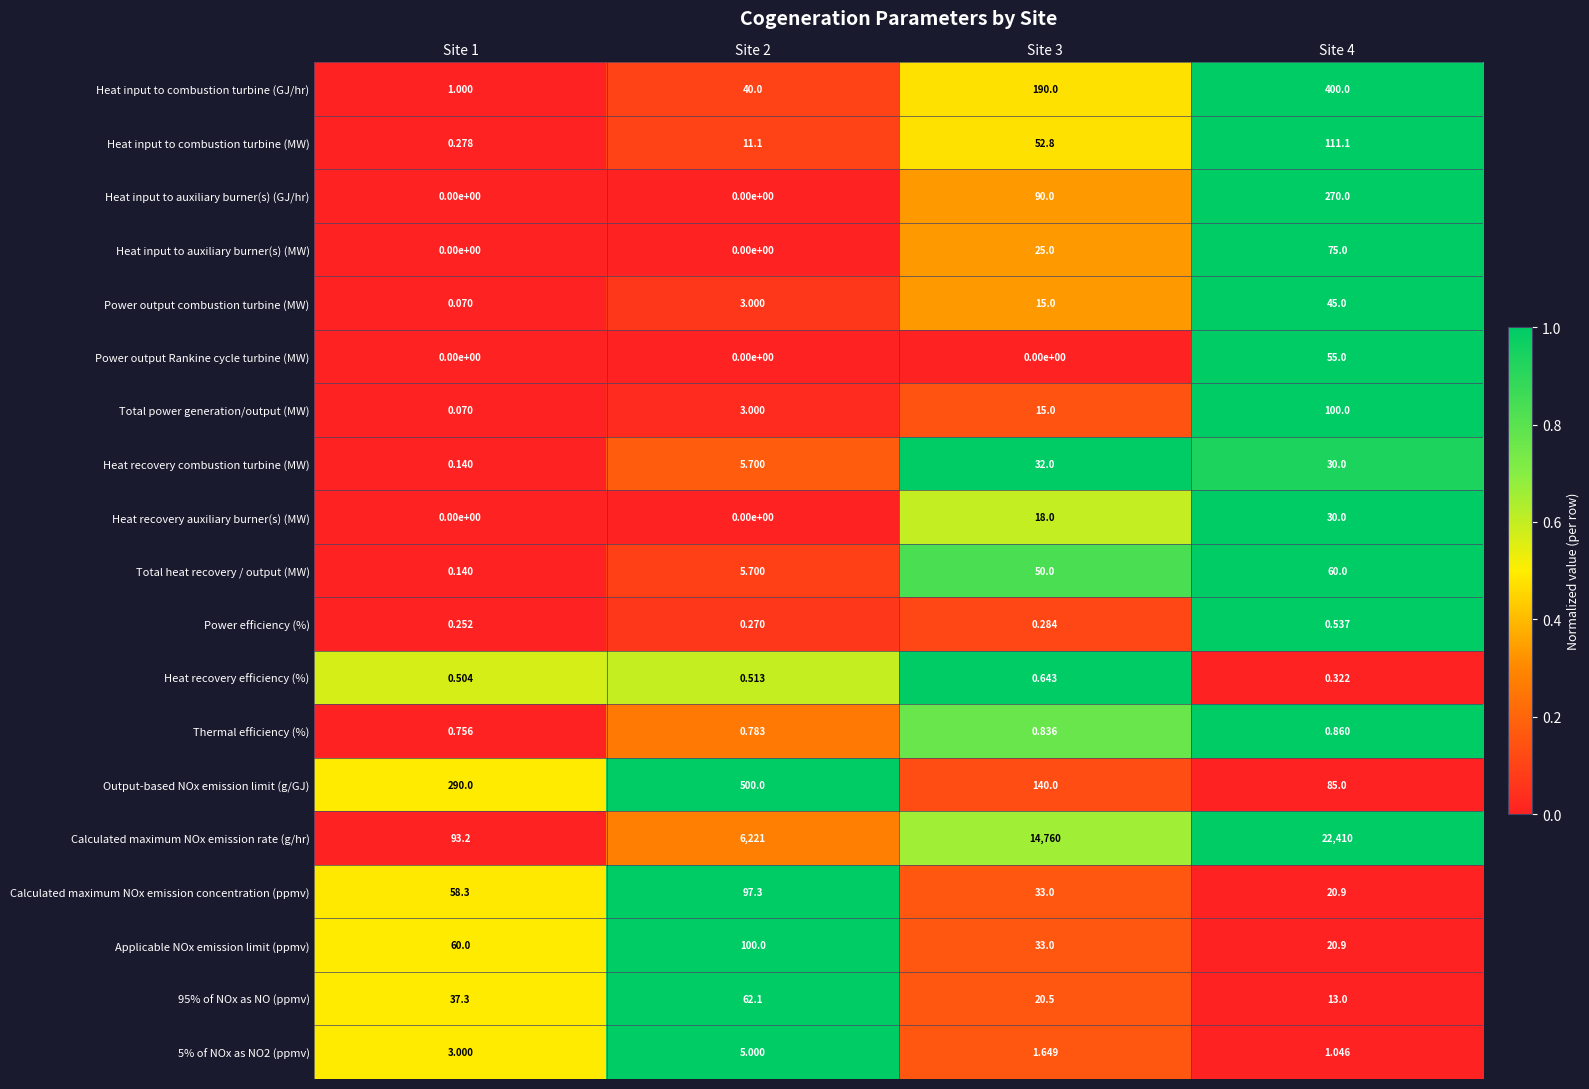

Which series has the widest spread of values?

Calculated maximum NOx emission rate (g/hr)